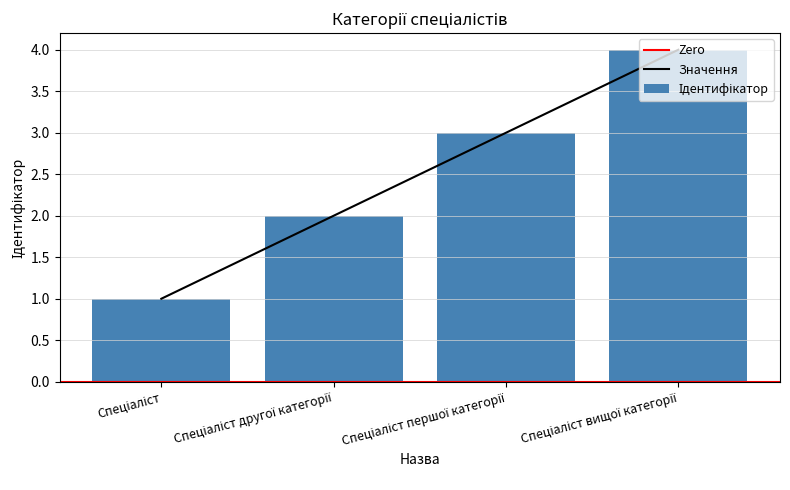

How many categories are shown in the chart?

4